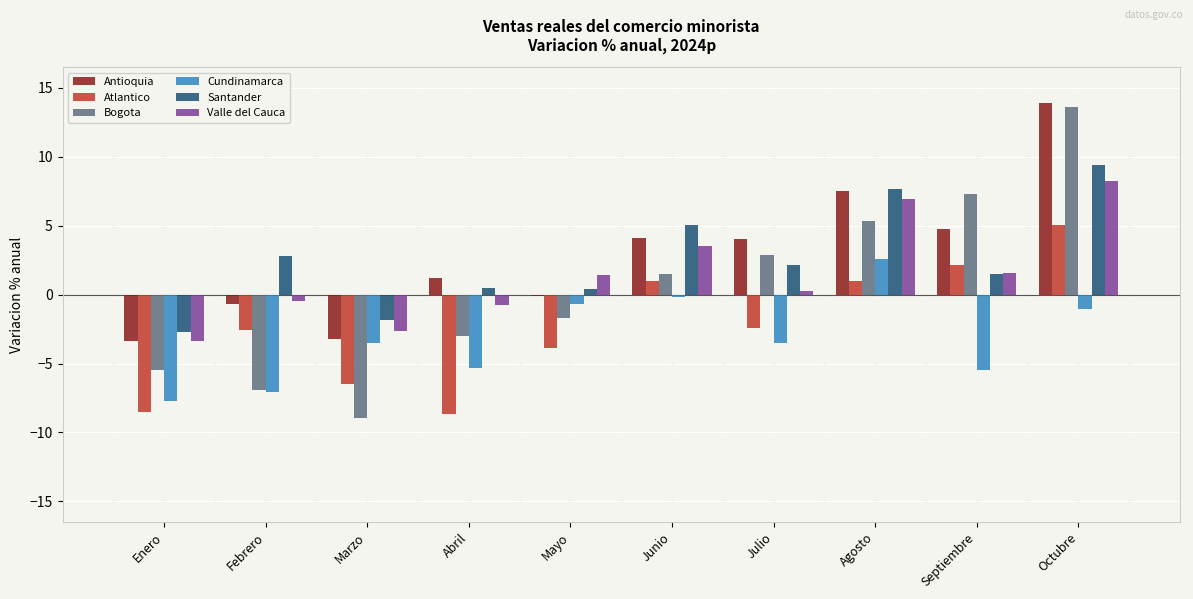

Is it true that Antioquia equals 2.1 at Septiembre?

False